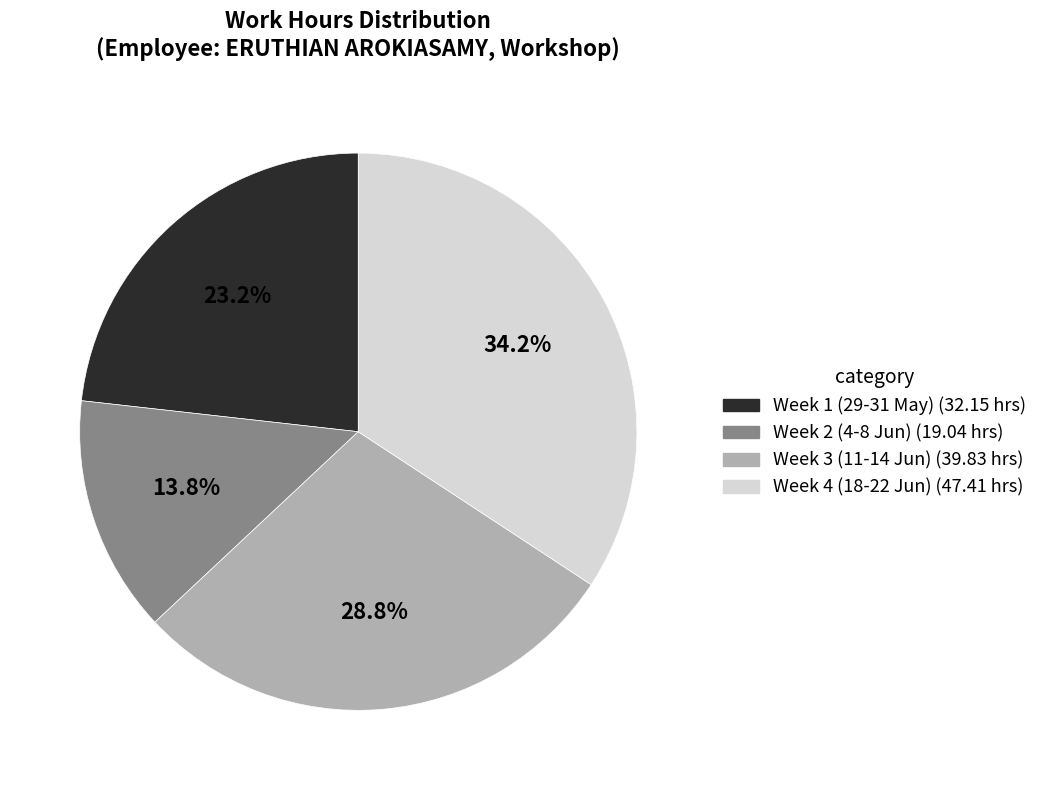

Is there a majority slice in this chart?

No